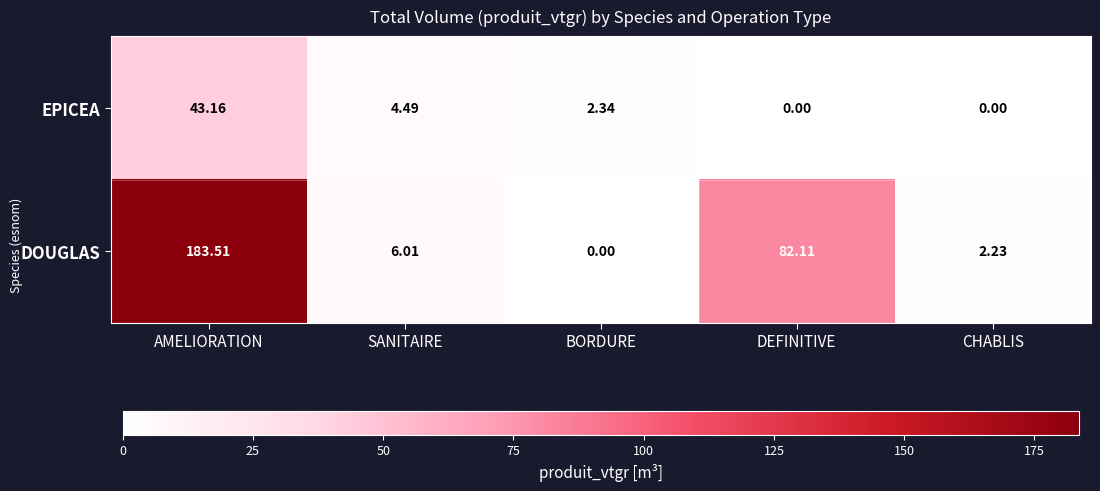

Rank the categories by DOUGLAS value from highest to lowest.

AMELIORATION, DEFINITIVE, SANITAIRE, CHABLIS, BORDURE